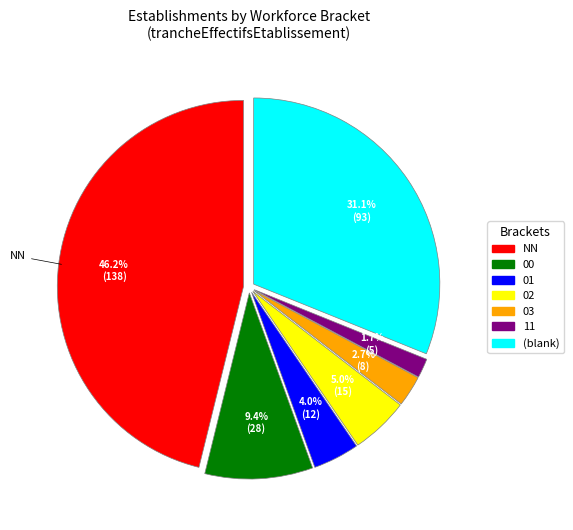

Rank the categories by value from lowest to highest.

11, 03, 01, 02, 00, (blank), NN